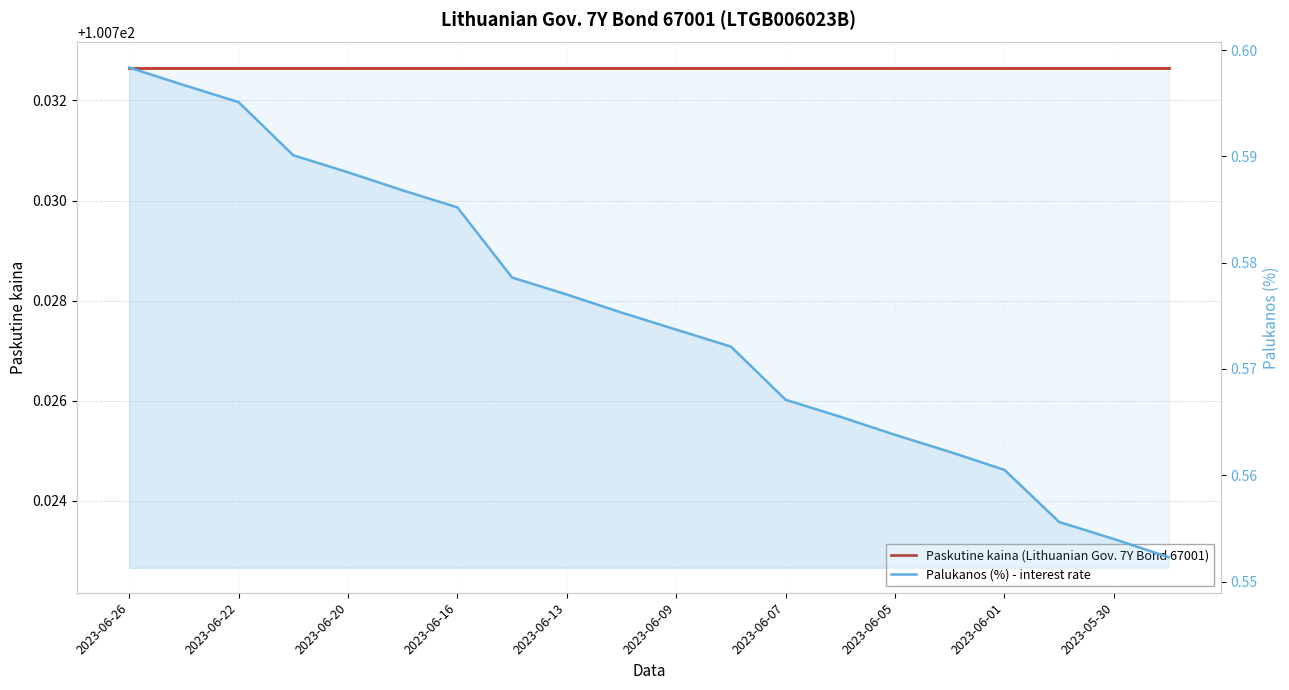

What is the sum of the Palukanos (%) - interest rate values at 2023-06-20 and 2023-05-30?

1.2